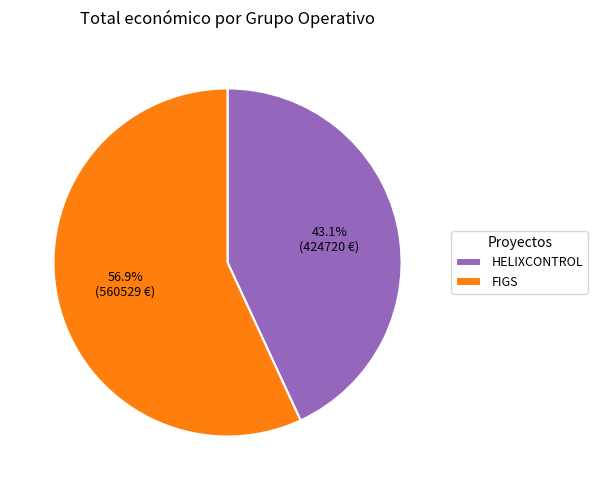

Count the number of slices in the pie.

2